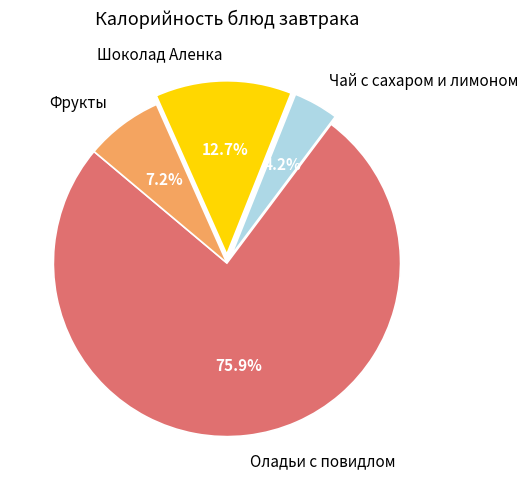

To the nearest percent, what is the difference between the largest and smallest slice percentages?

72%